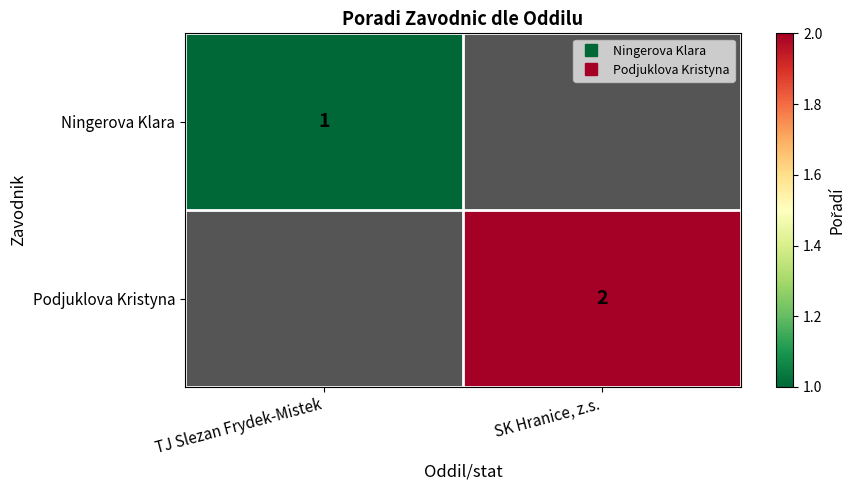

Which category has the highest value across all series?

SK Hranice, z.s.